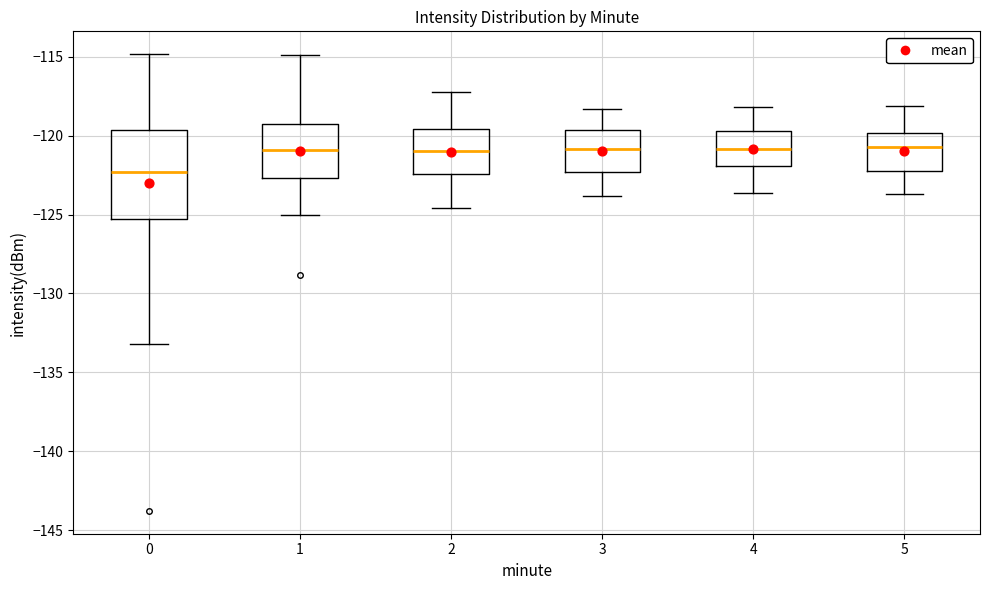

Reading left to right, transcribe this box plot: for each box, give where its median line is, the range the box spans, and where its two whiskers end, as read against the y-axis. The values are not printed on the chart, so give them approximately, as read against the axis.

0: median -122.5, box -125.5 to -119.5, whiskers -133.0 to -115.0
1: median -121.0, box -122.5 to -119.0, whiskers -125.0 to -115.0
2: median -121.0, box -122.5 to -119.5, whiskers -124.5 to -117.0
3: median -121.0, box -122.5 to -119.5, whiskers -124.0 to -118.5
4: median -121.0, box -122.0 to -119.5, whiskers -123.5 to -118.0
5: median -120.5, box -122.0 to -120.0, whiskers -123.5 to -118.0